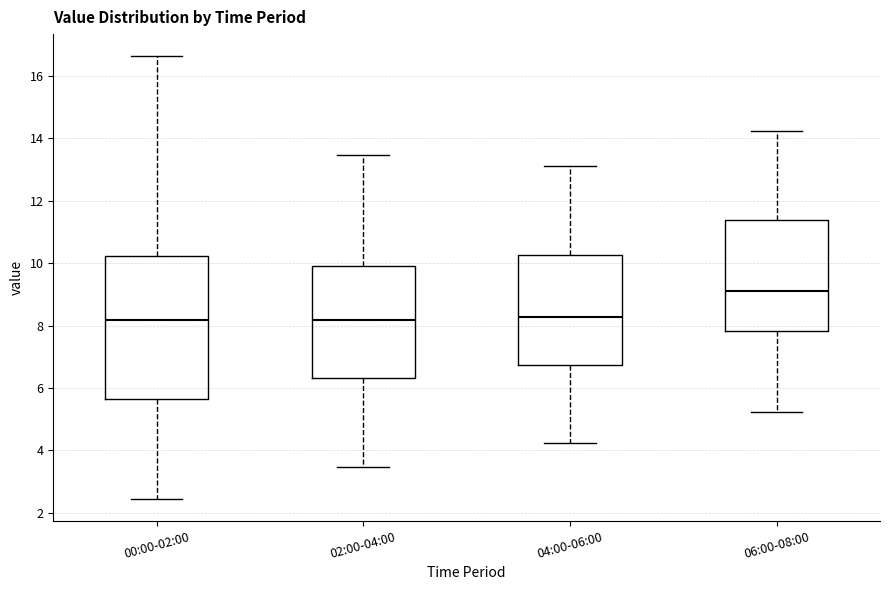

Where does the upper whisker of the box for 06:00-08:00 end on the y-axis? The values are not printed on the chart, so give them approximately, as read against the axis.

14.2